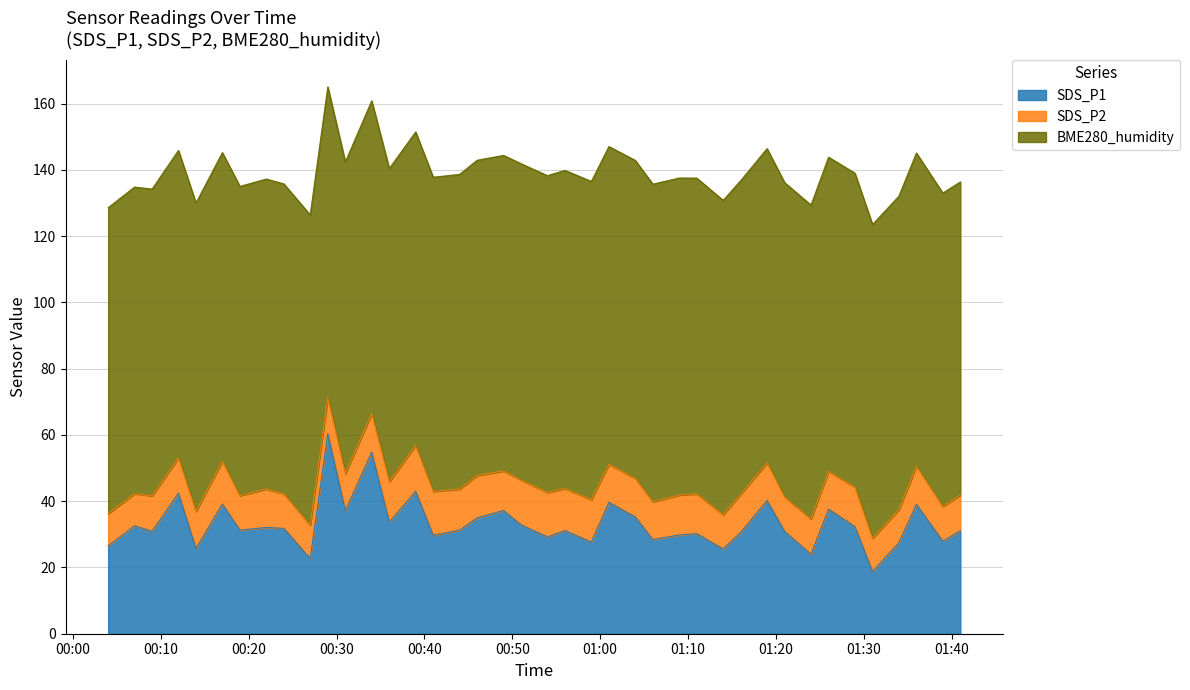

What is the label of the 28th point from the left?

2022/08/31 01:11